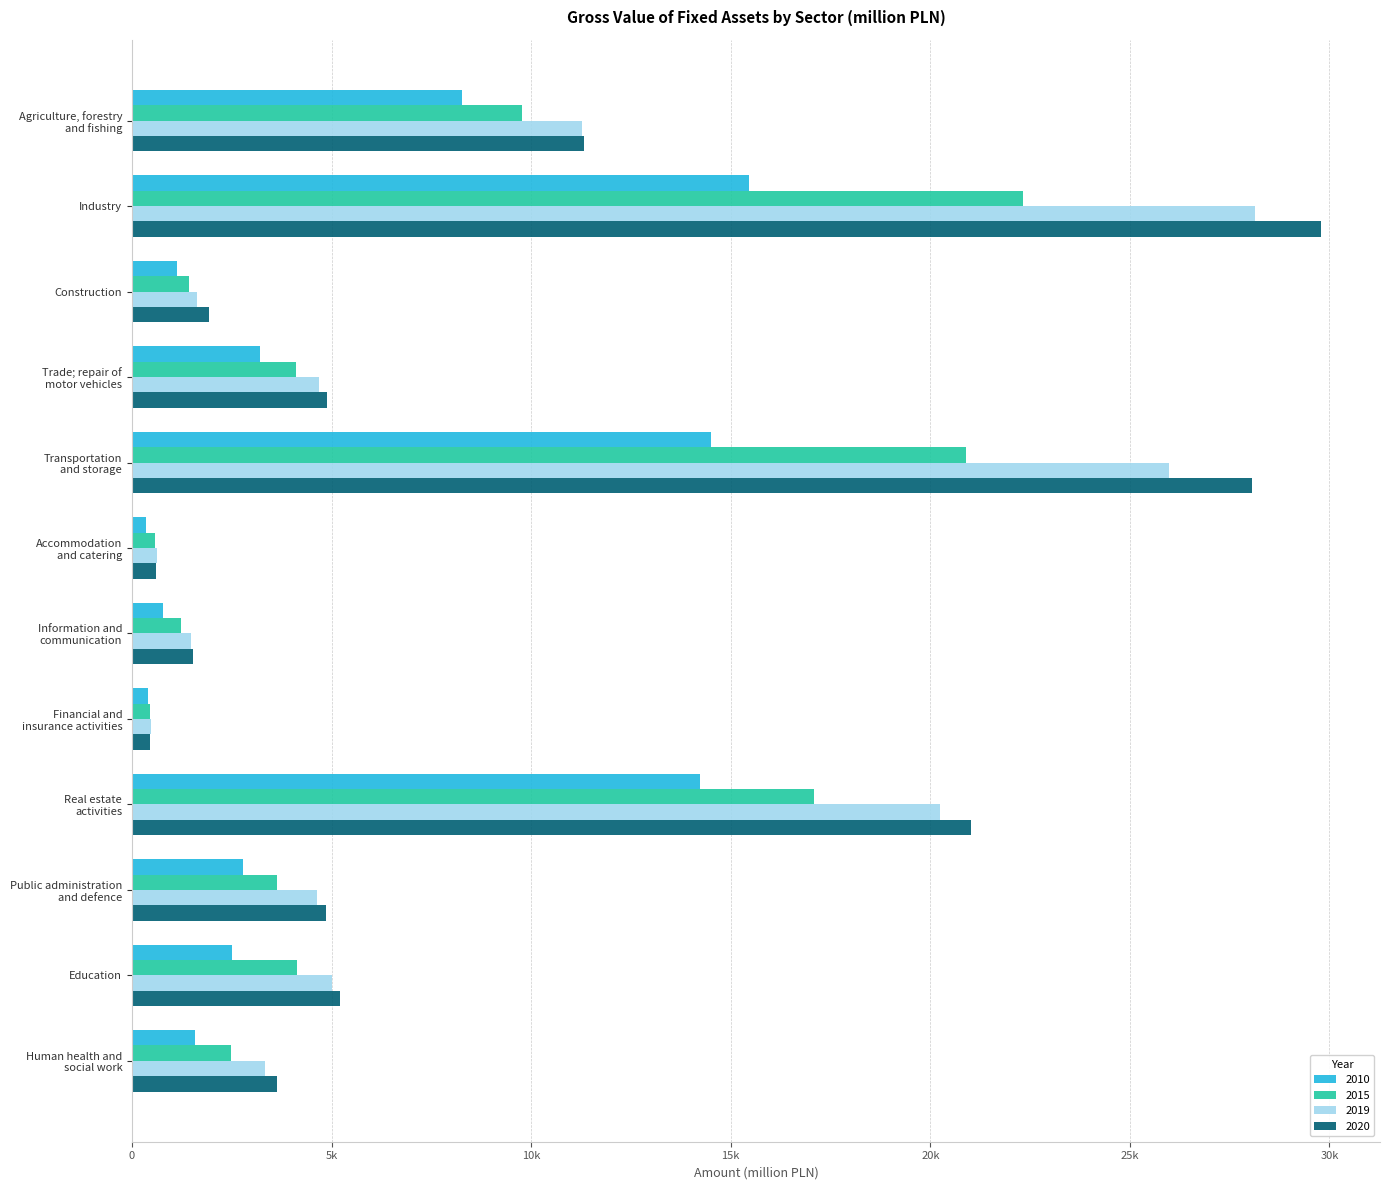

What are all the series names shown in the legend?

2010, 2015, 2019, 2020